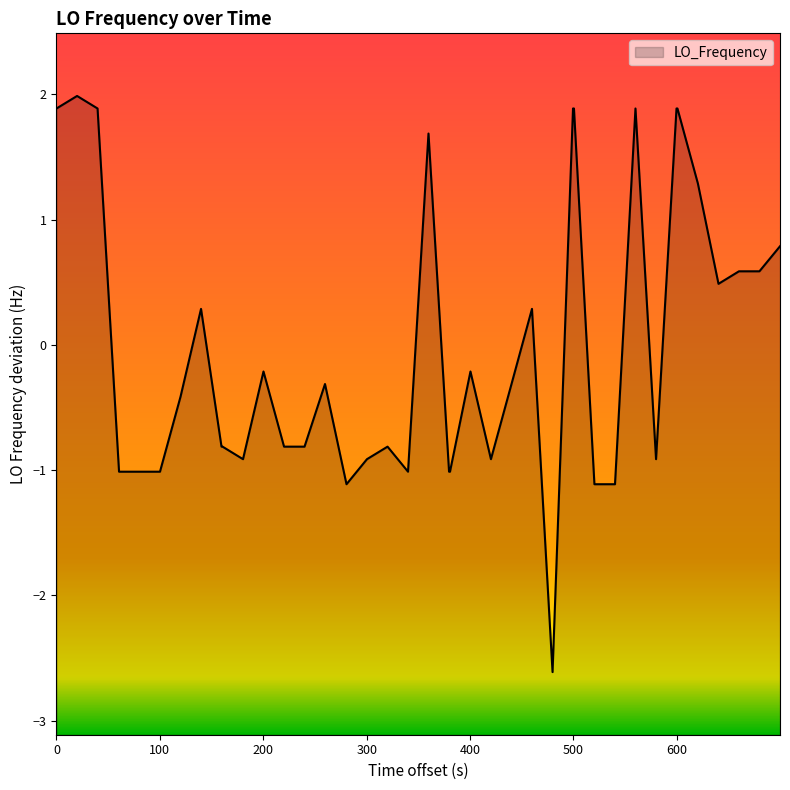

What is the difference between the maximum and minimum values?

4.6